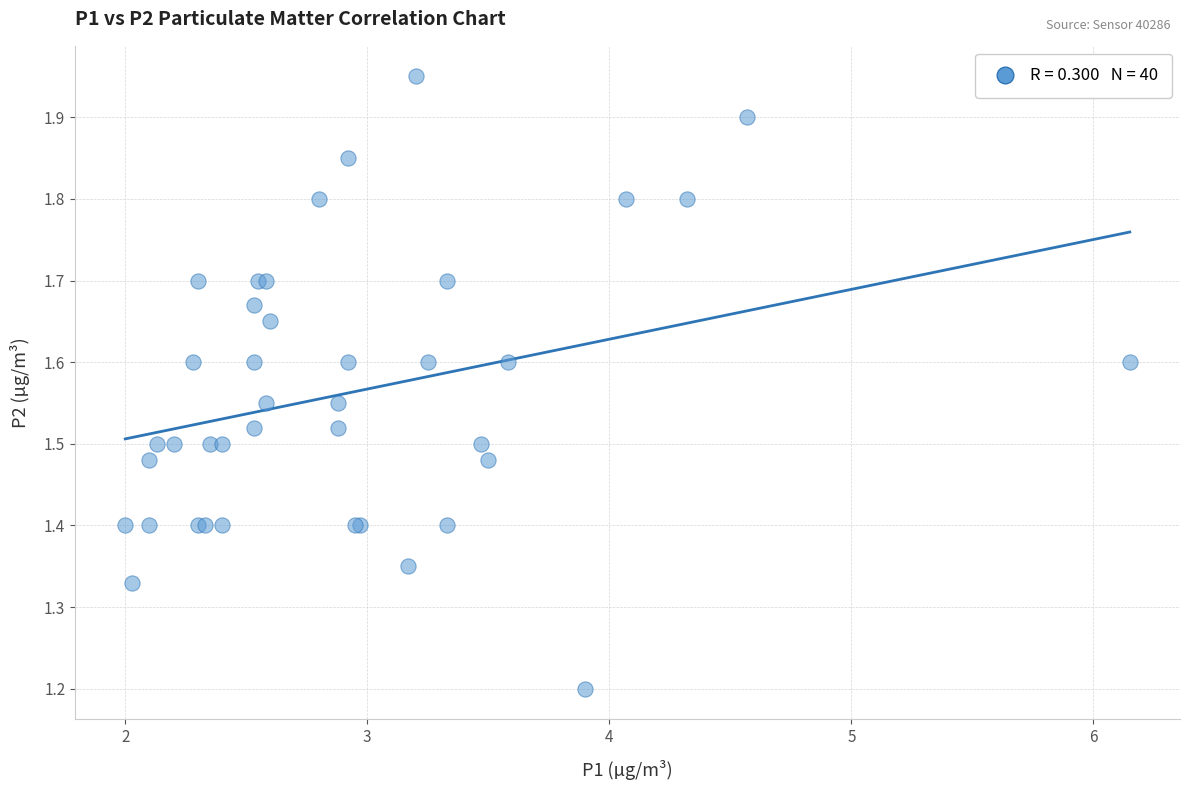

What Y value in the scatter plot is closest to 1?

1.2